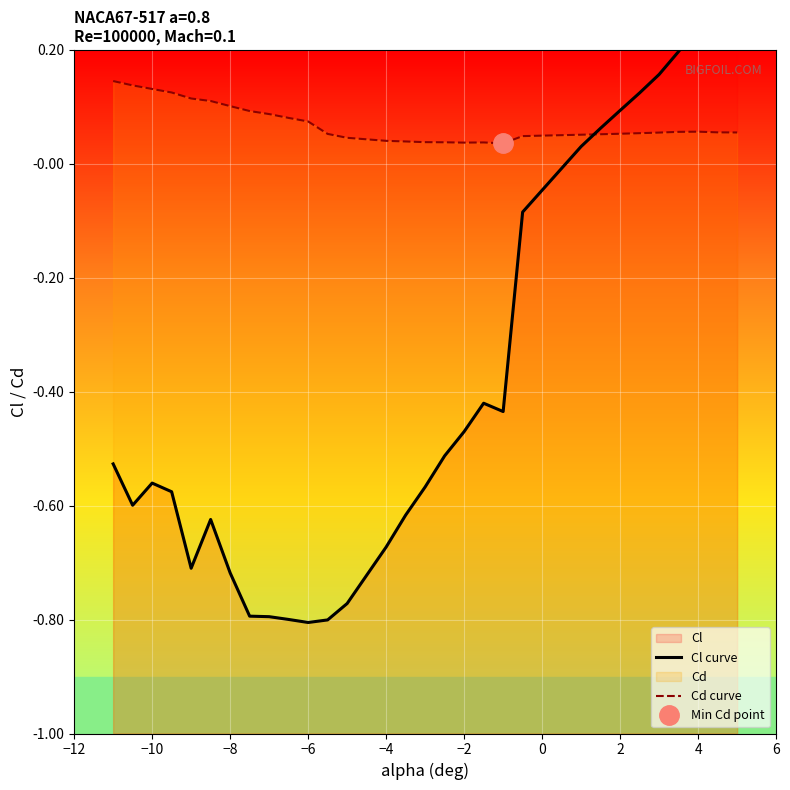

What is the difference between the maximum and minimum values in the Cd curve series?

0.1